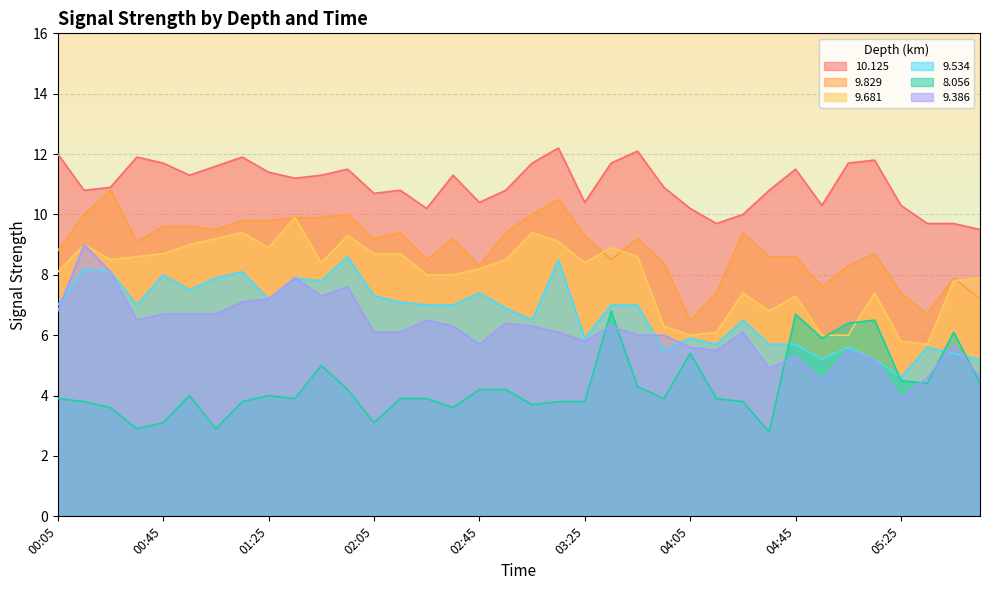

True or false:   9.829 and   9.534 intersect in this chart.

False